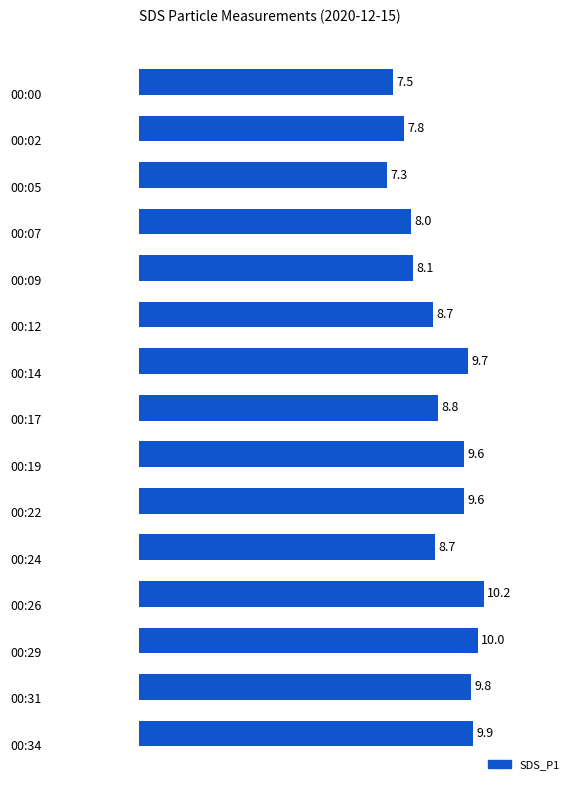

What is the smallest value displayed?

7.3